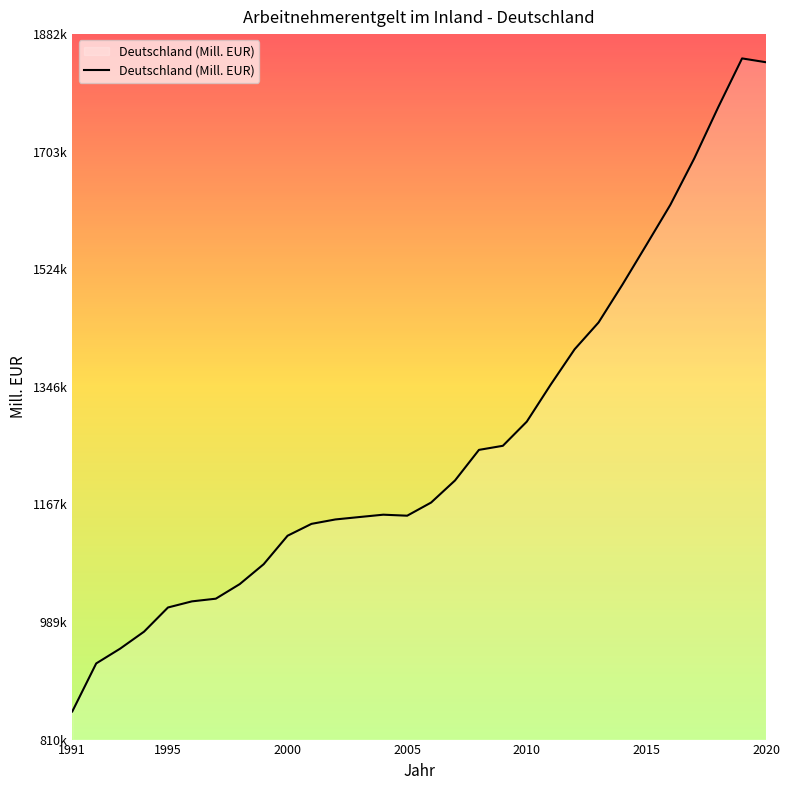

Is this an area chart (filled region under the line)?

Yes